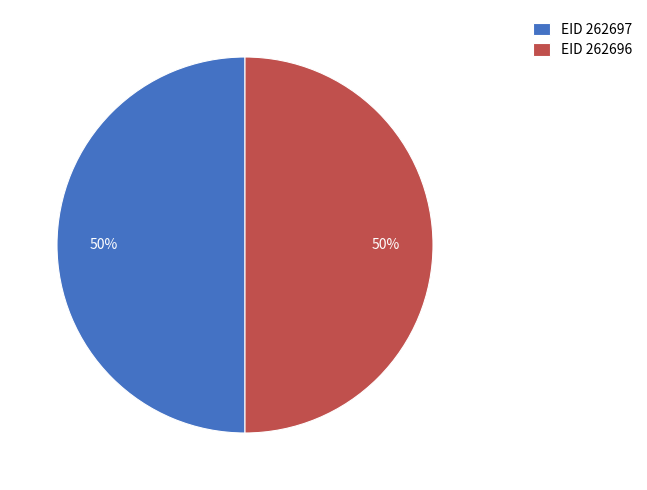

To the nearest percent, what is the combined percentage of EID 262696 and EID 262697?

100%